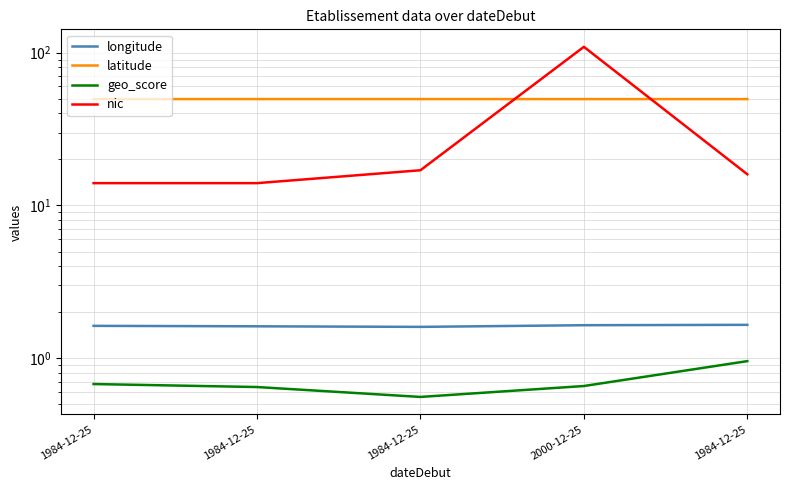

True or false: geo_score has a value of 0.3 at 1984-12-25.

False